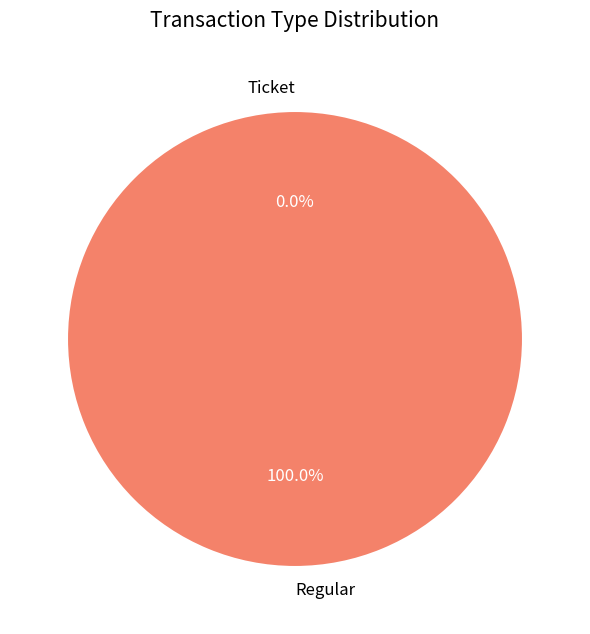

Is Regular the majority of the pie?

Yes